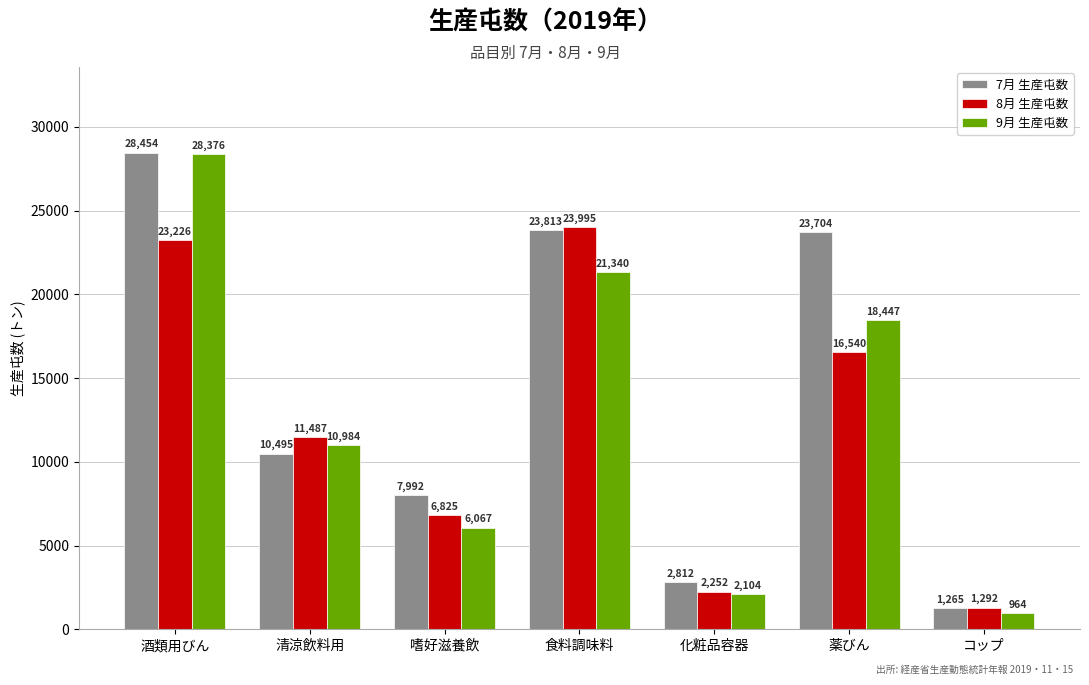

What is the sum of the 8月 生産屯数 values at 食料調味料 and 薬びん?

40535